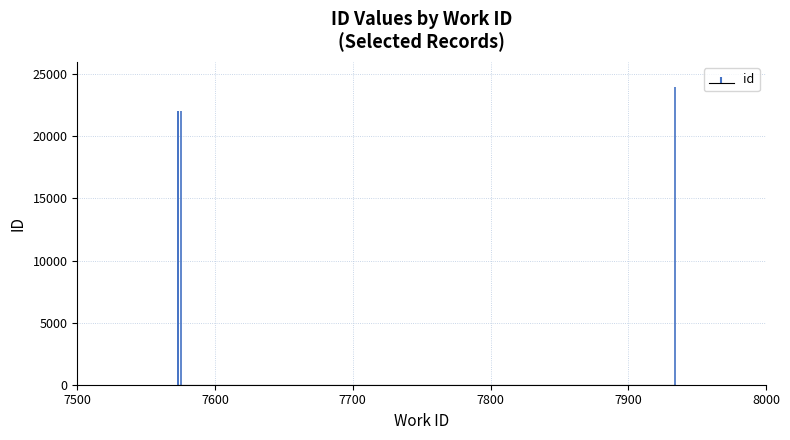

What is the change in value from 7573 to 7934?

+1937